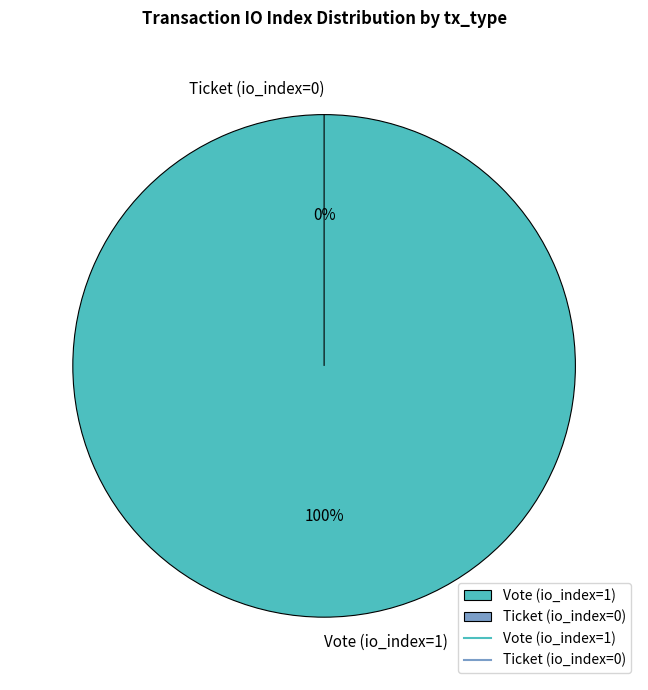

What is the total percentage of Vote (io_index=1) and Ticket (io_index=0)?

100.0%